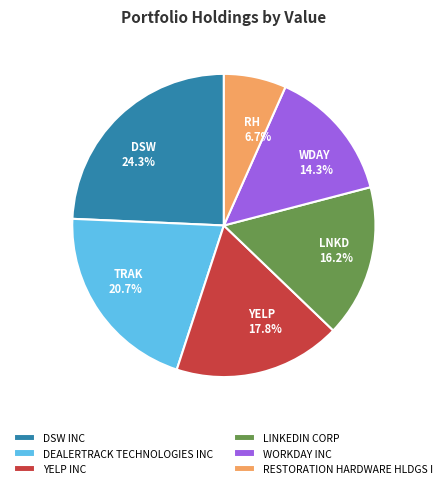

What portion of the pie excludes RESTORATION HARDWARE HLDGS I?

93.3%